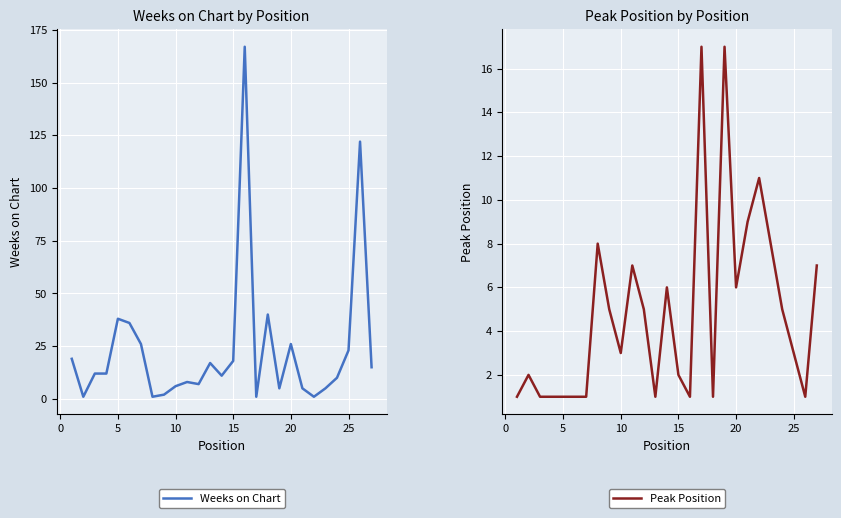

How many intersections are there between Peak Position and Weeks on Chart?

10